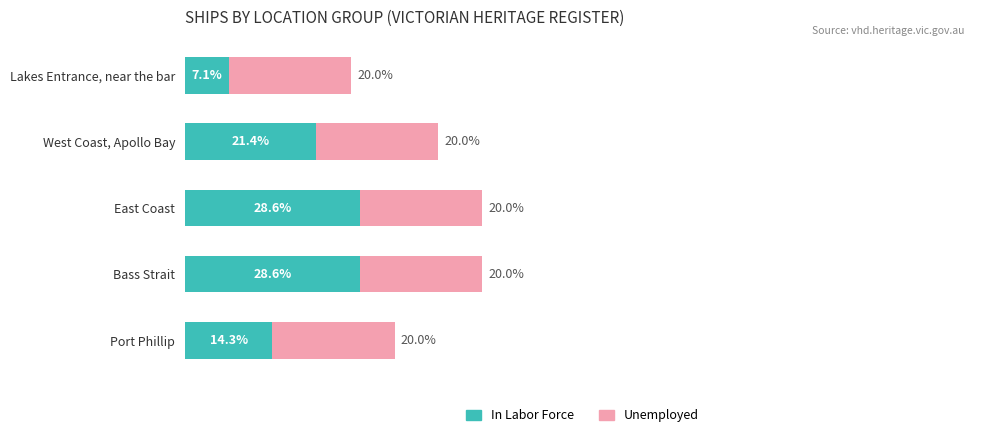

At which label does In Labor Force reach its minimum?

Lakes Entrance, near the bar